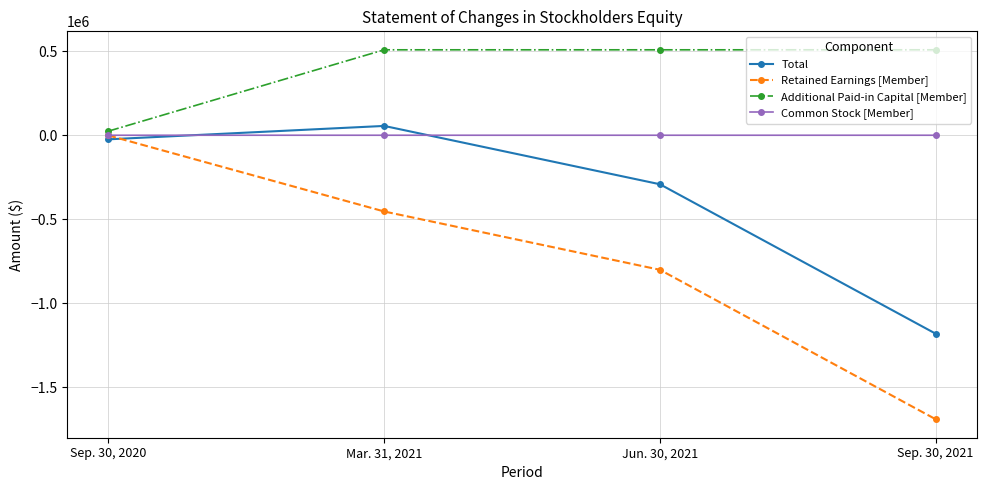

How many lines are shown in the chart?

4